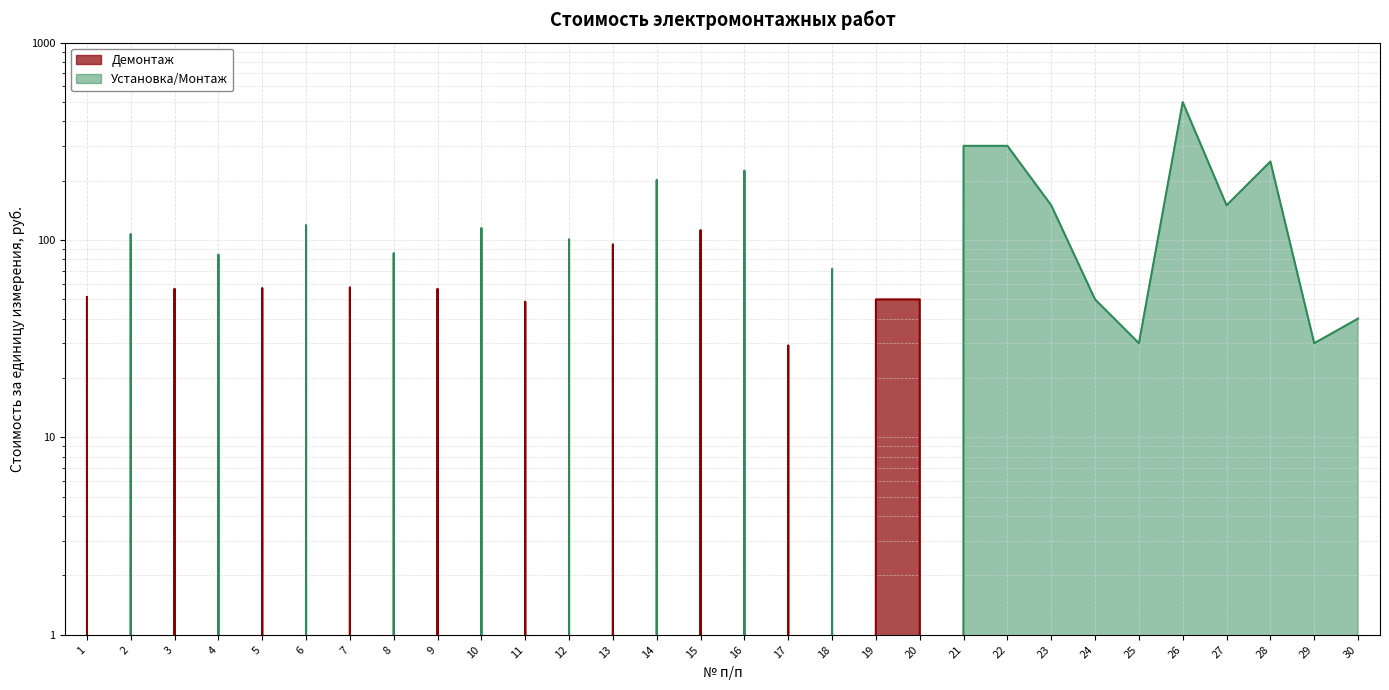

Which series ends up on top after the final intersection of Демонтаж and Установка/Монтаж?

Установка/Монтаж